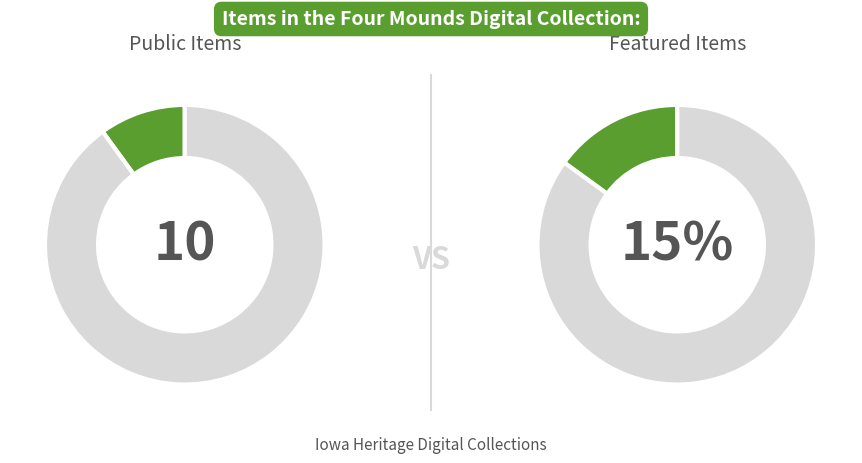

Is there any slice that represents more than half of the pie?

No